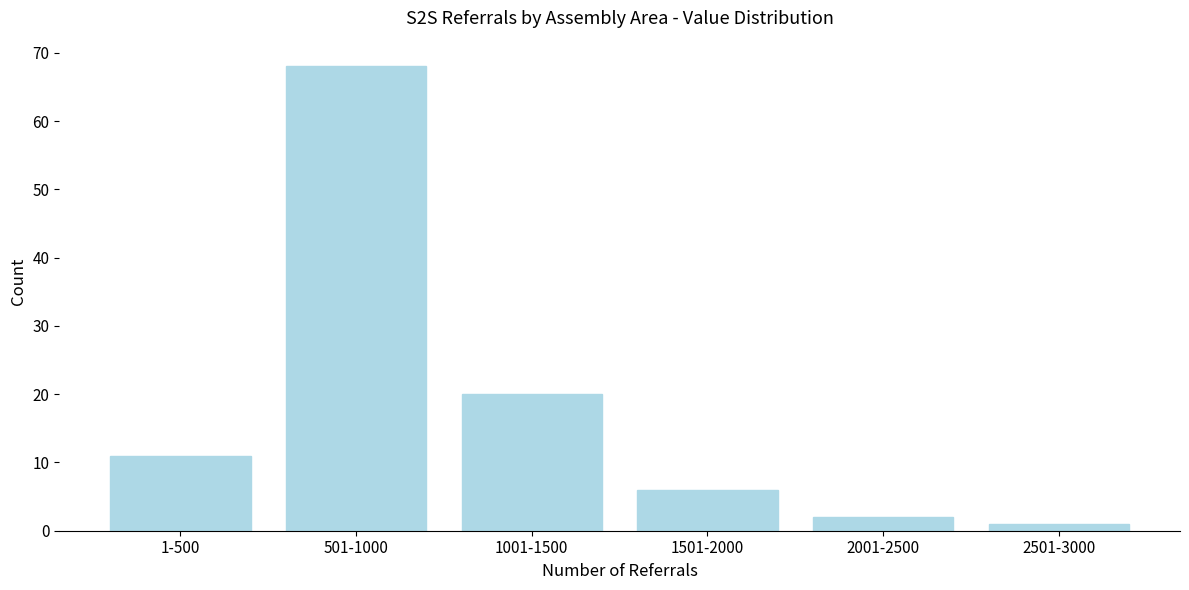

Reading right to left, what are all the values shown in this chart?

1	2	6	20	68	11